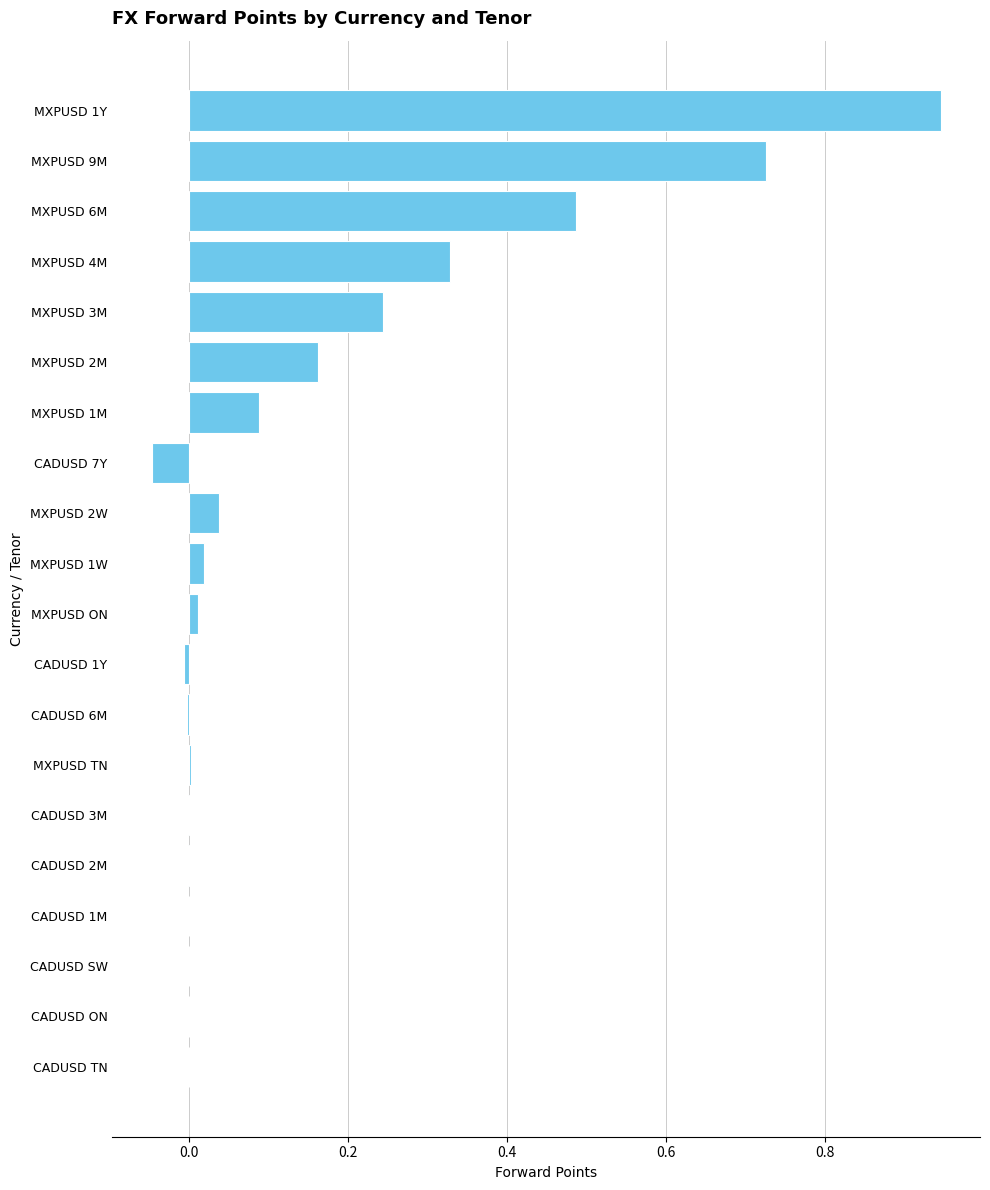

Which category has the highest value across all series?

MXPUSD 1Y